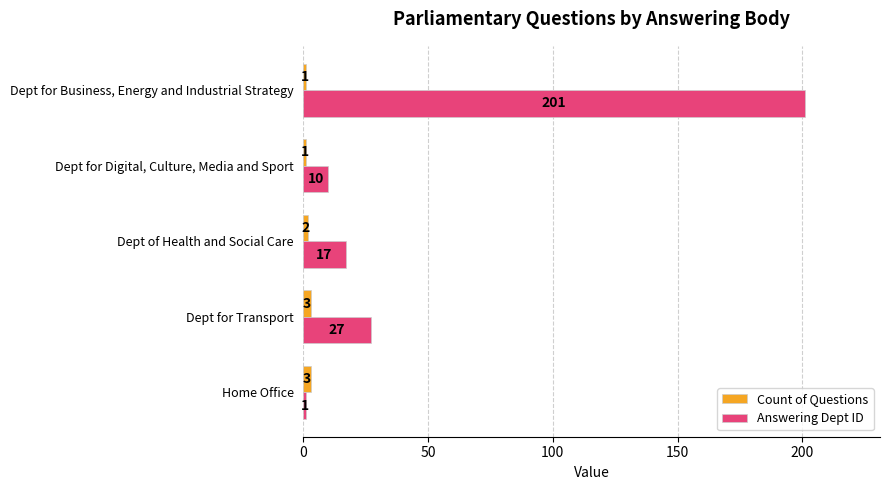

List the series in order of their overall mean, lowest first.

Count of Questions, Answering Dept ID